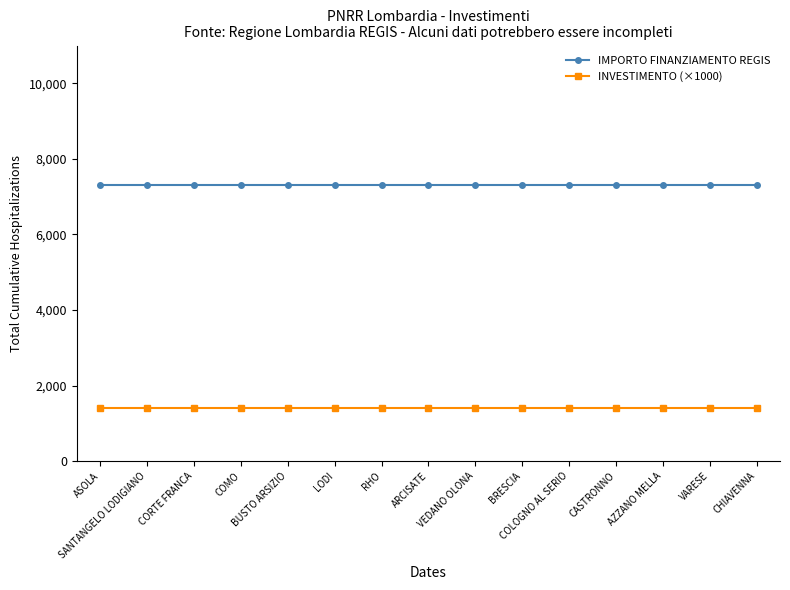

What is the lowest value of the INVESTIMENTO (×1000) series?

1400